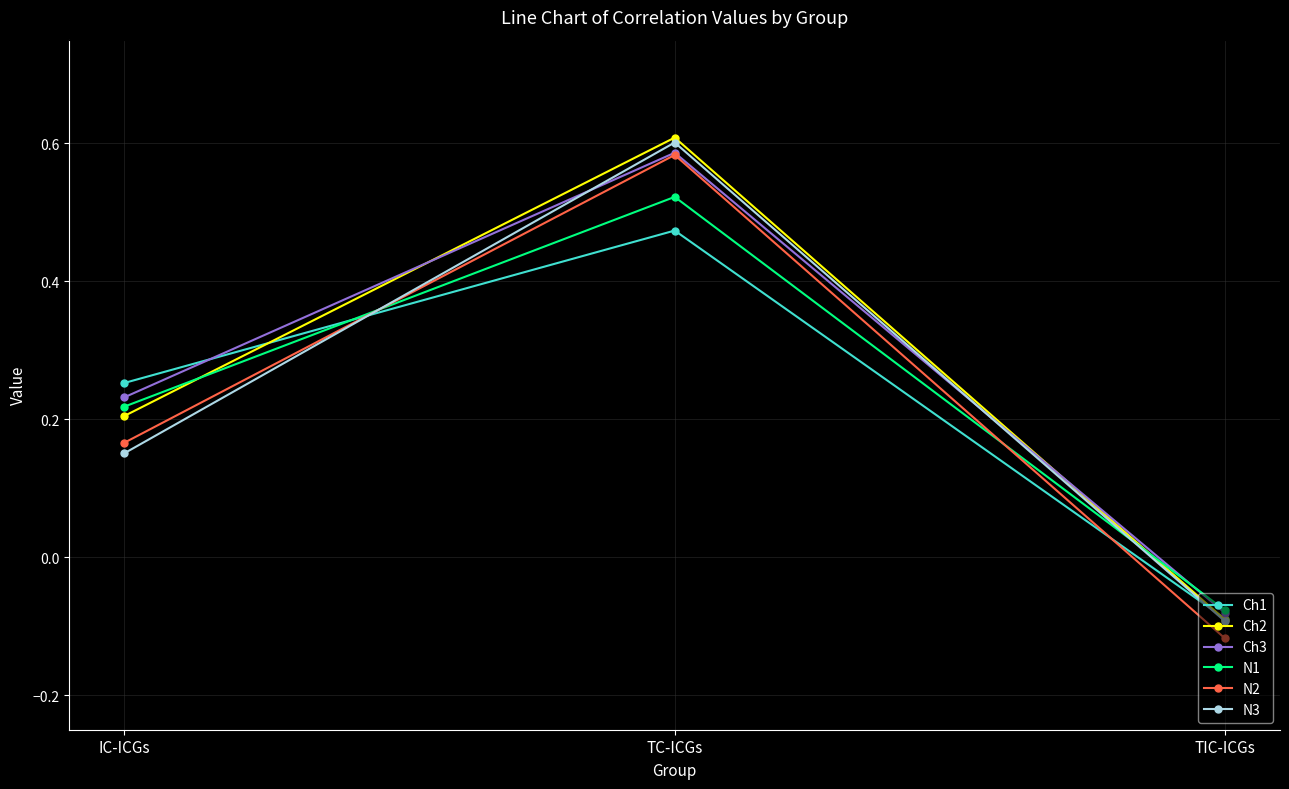

List the labels in order of N1 value, largest first.

TC-ICGs, IC-ICGs, TIC-ICGs